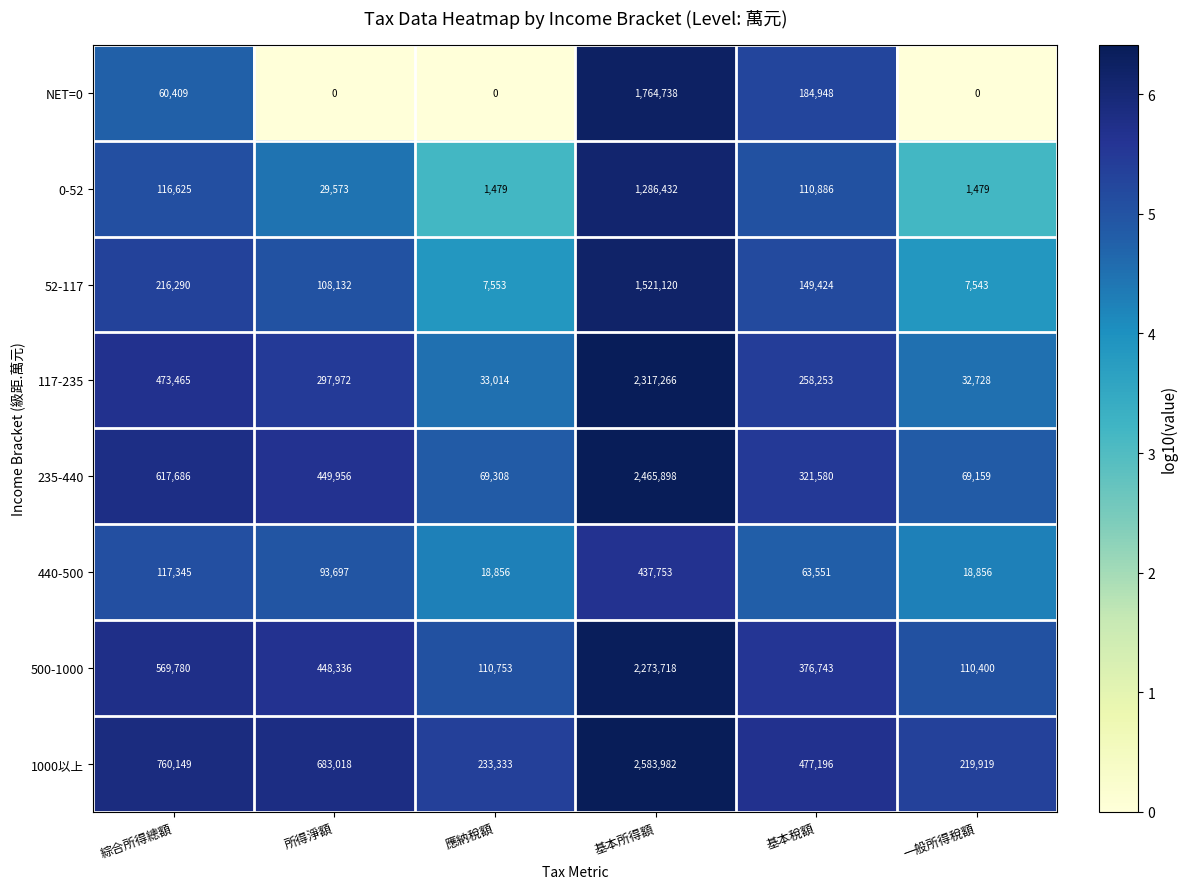

Rank the series at 基本所得額 from lowest to highest value.

440-500, 0-52, 52-117, NET=0, 500-1000, 117-235, 235-440, 1000以上